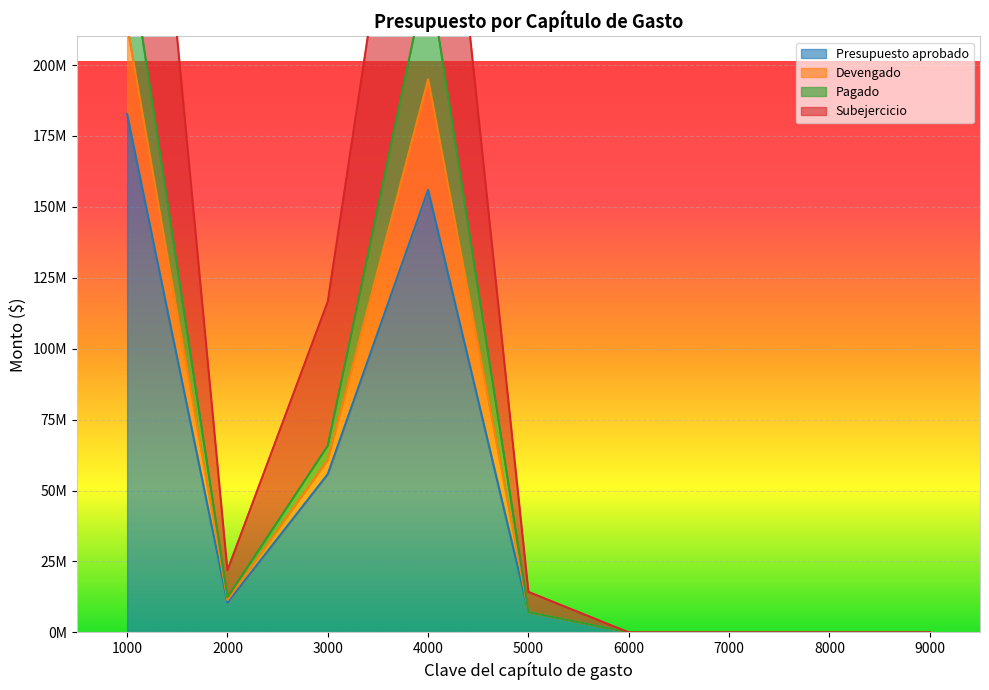

True or false: Devengado has a value of 108052039.7 at 3000.

False